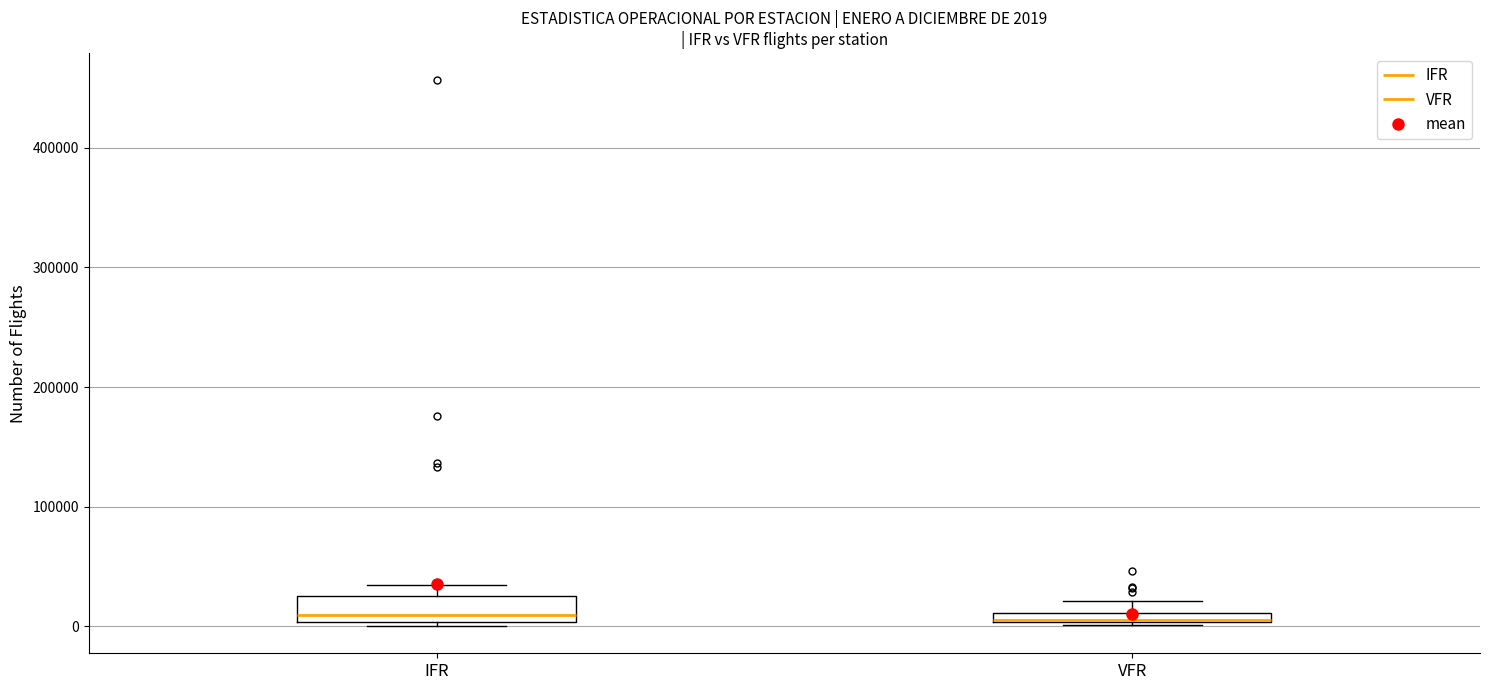

Comparing the boxes themselves (not the whiskers), which one is the tallest?

IFR